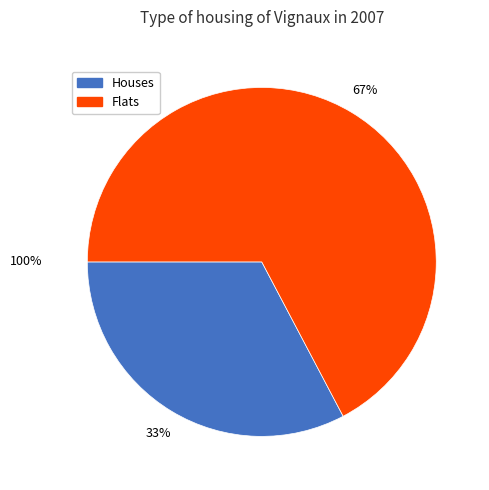

Is 5 the majority of the pie?

No